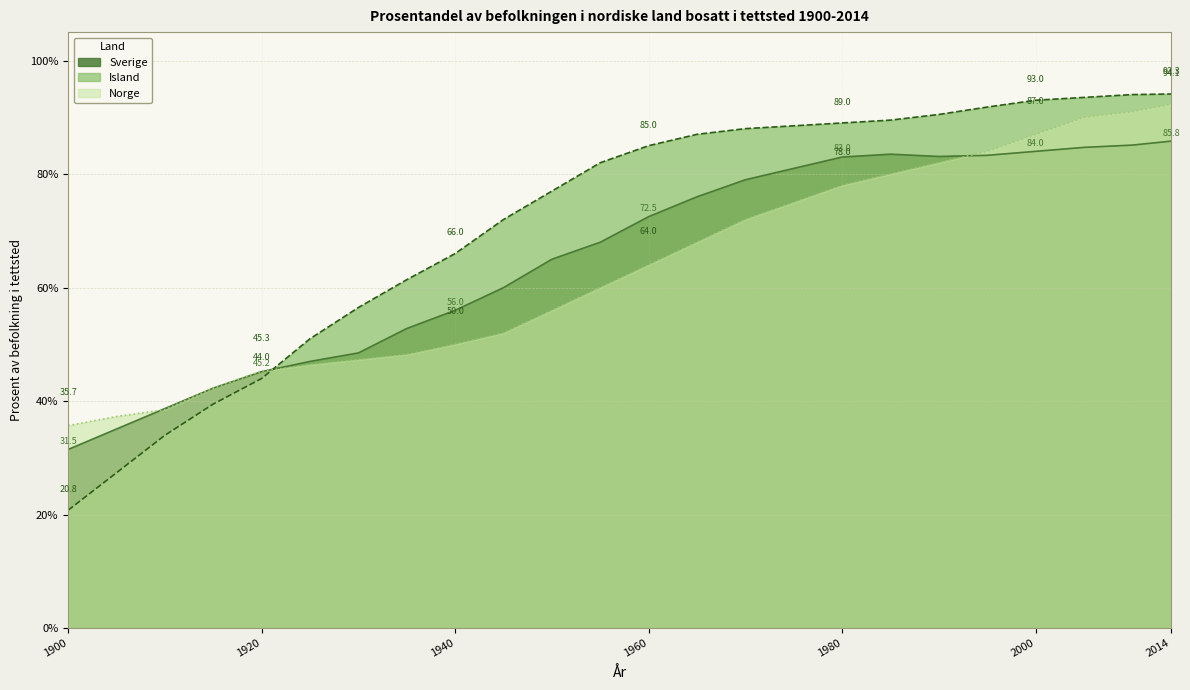

Reading left to right, list all the values displayed in this chart.

Sverige: 31.5	35.1	38.7	42.3	45.2	47.0	48.5	52.8	56.0	60.0	65.0	68.0	72.5	76.0	79.0	81.0	83.0	83.5	83.1	83.3	84.0	84.7	85.1	85.8
Island: 20.8	27.4	34.0	39.5	44.0	51.0	56.5	61.4	66.0	72.0	77.0	82.0	85.0	87.0	88.0	88.5	89.0	89.5	90.5	91.8	93.0	93.5	94.0	94.1
Norge: 35.7	37.3	38.5	42.3	45.3	46.4	47.3	48.2	50.0	52.0	56.0	60.0	64.0	68.0	72.0	75.0	78.0	80.0	82.0	84.0	87.0	90.0	91.0	92.3